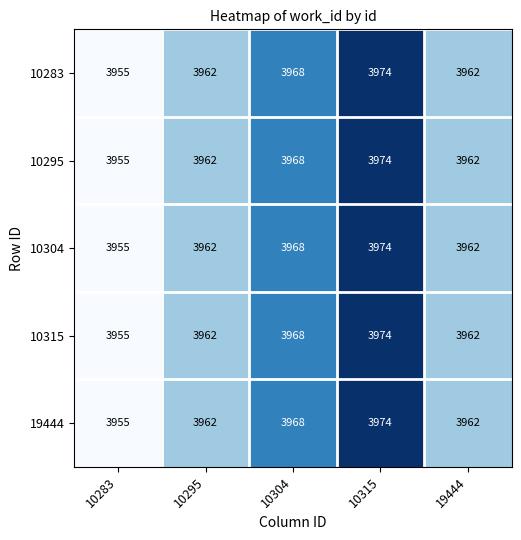

How many data points in 10304 are less than 3962?

1